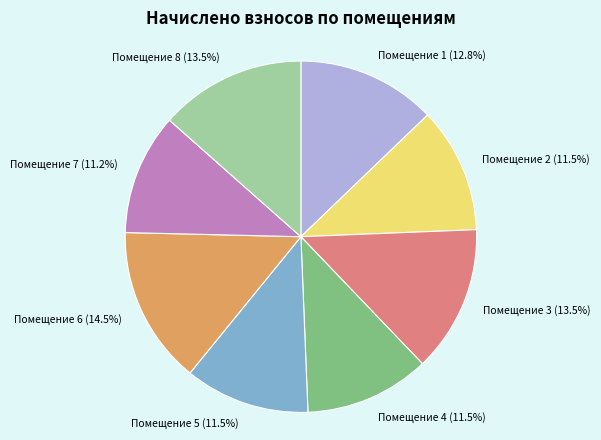

Which category has the biggest portion of the pie?

Помещение 6